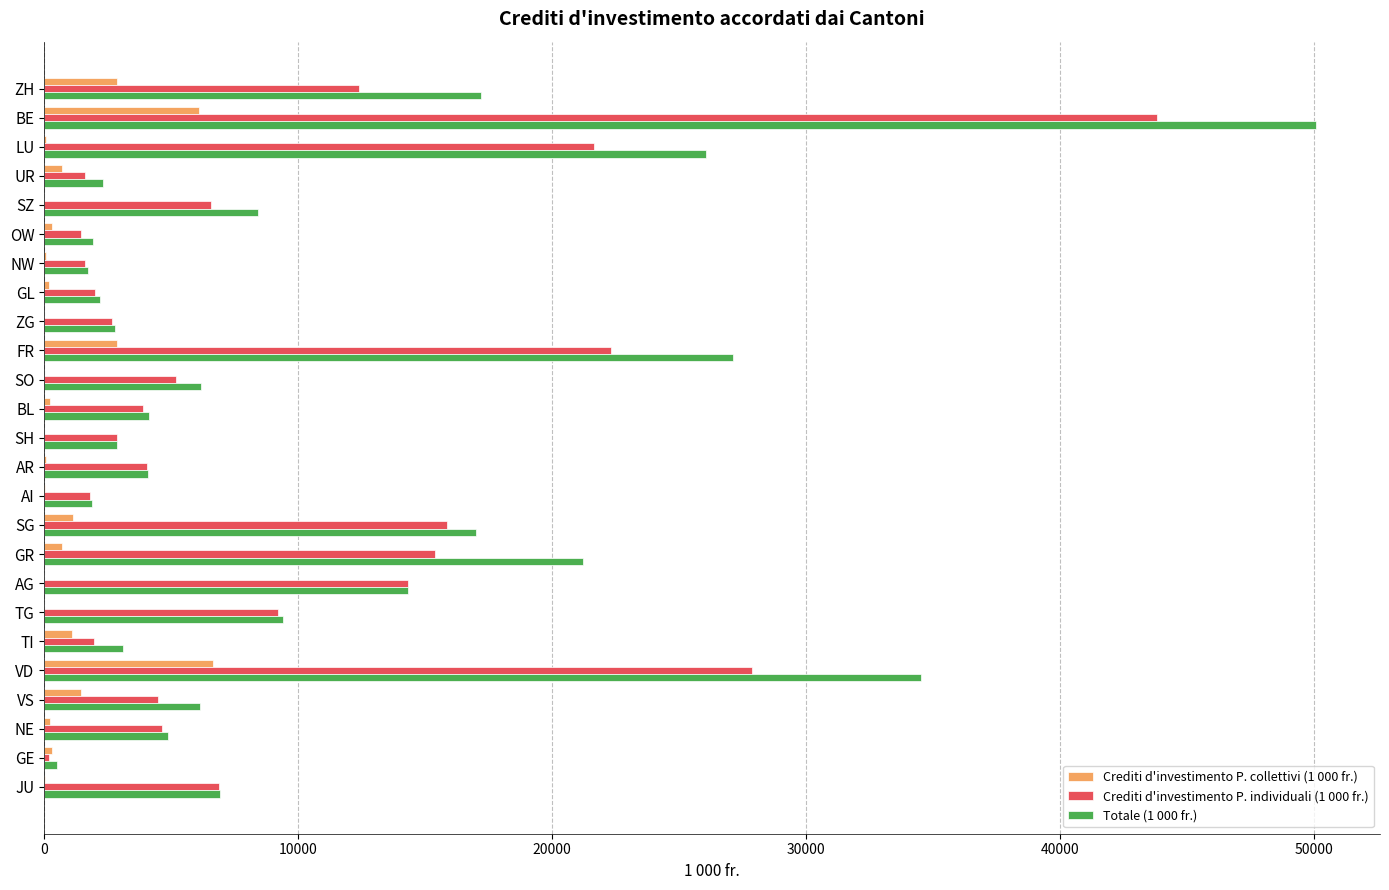

At which category is the sum across all series the highest?

BE